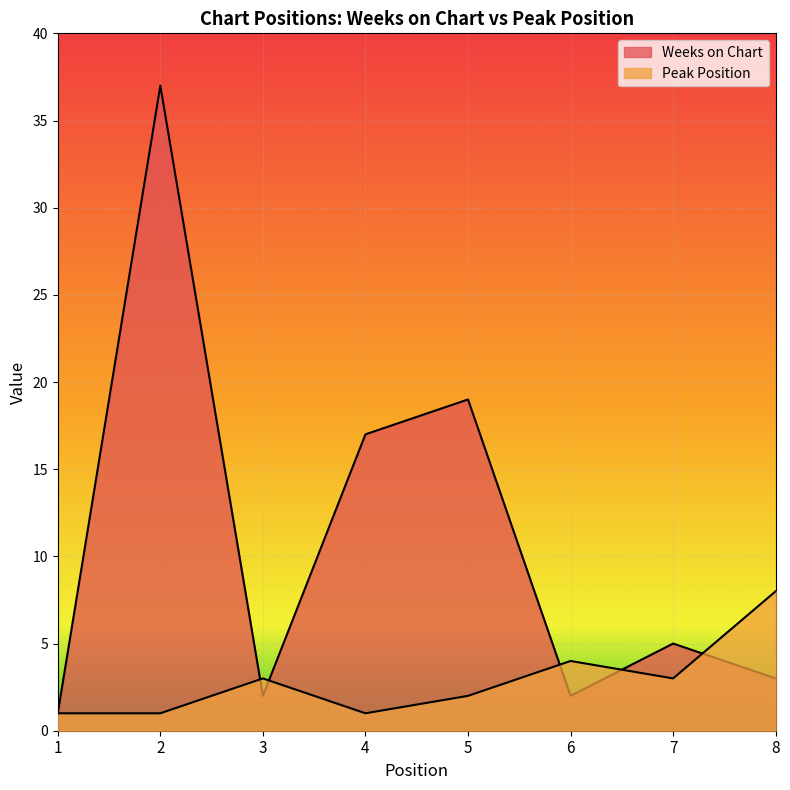

What is the greatest value displayed?

37